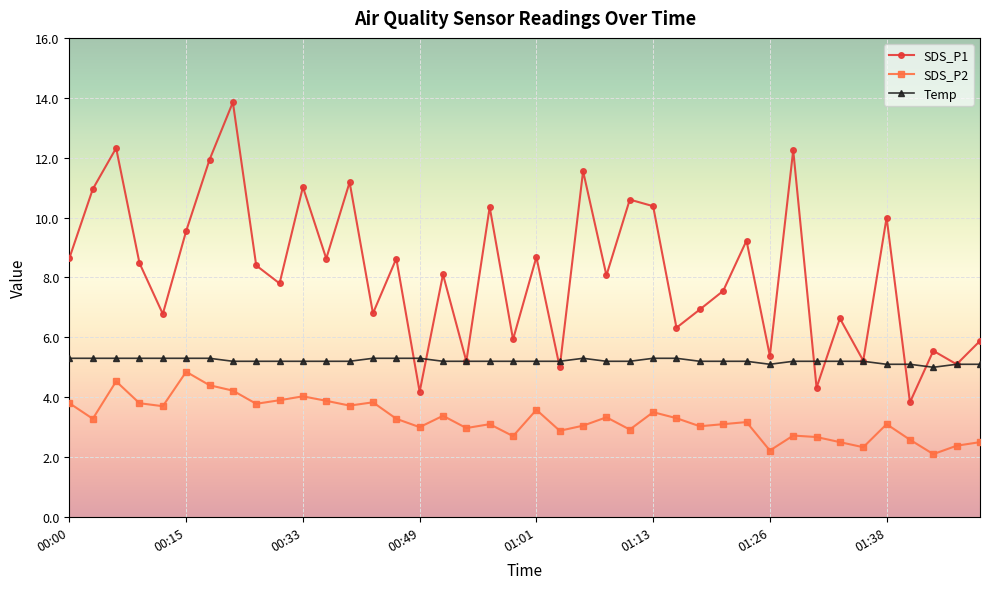

What is the lowest value of the SDS_P1 series?

3.8